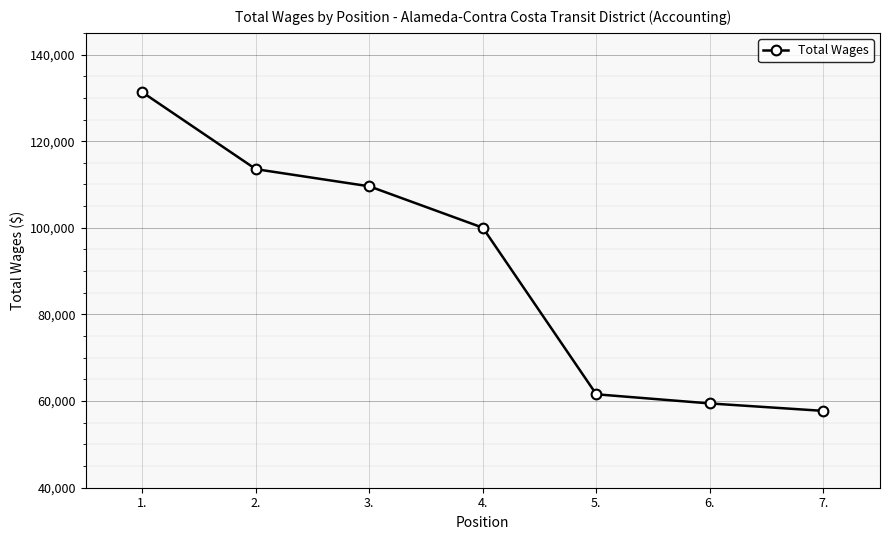

Which has a higher value, 7. or 5.?

5.